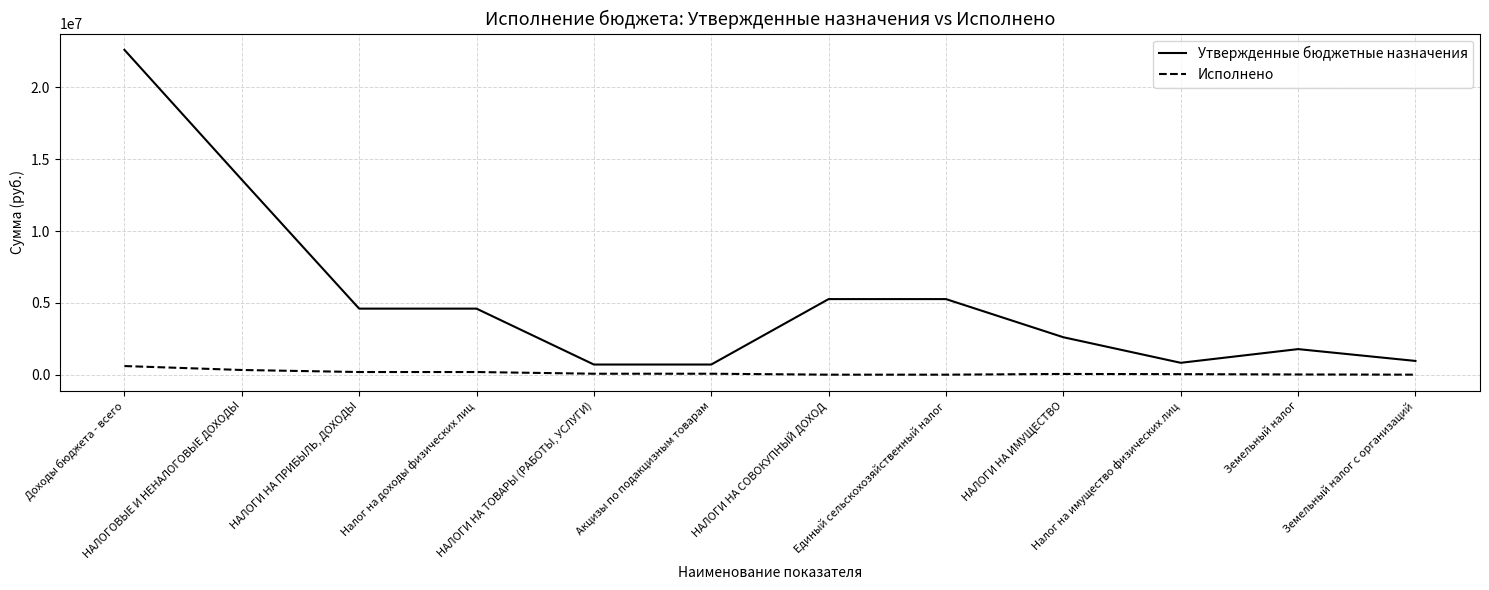

Which series has the largest total across all categories?

Утвержденные бюджетные назначения